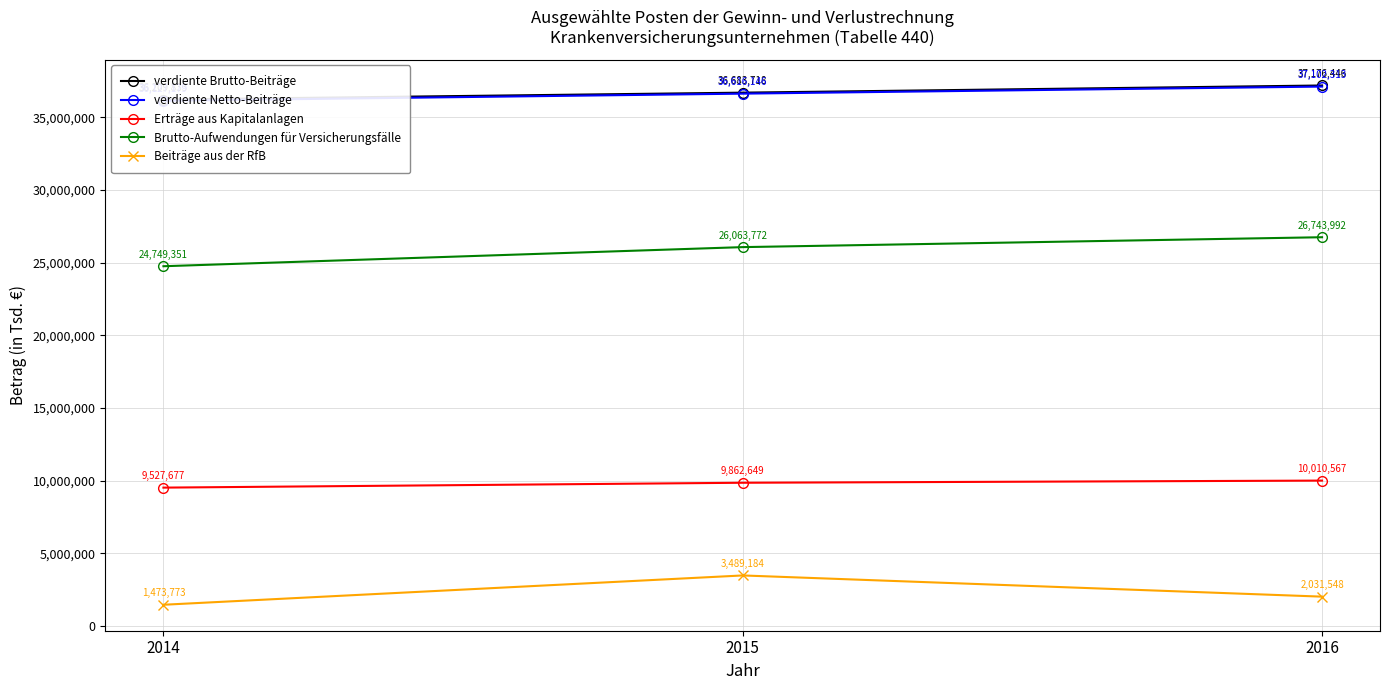

Which series has the widest spread of values?

Beiträge aus der RfB